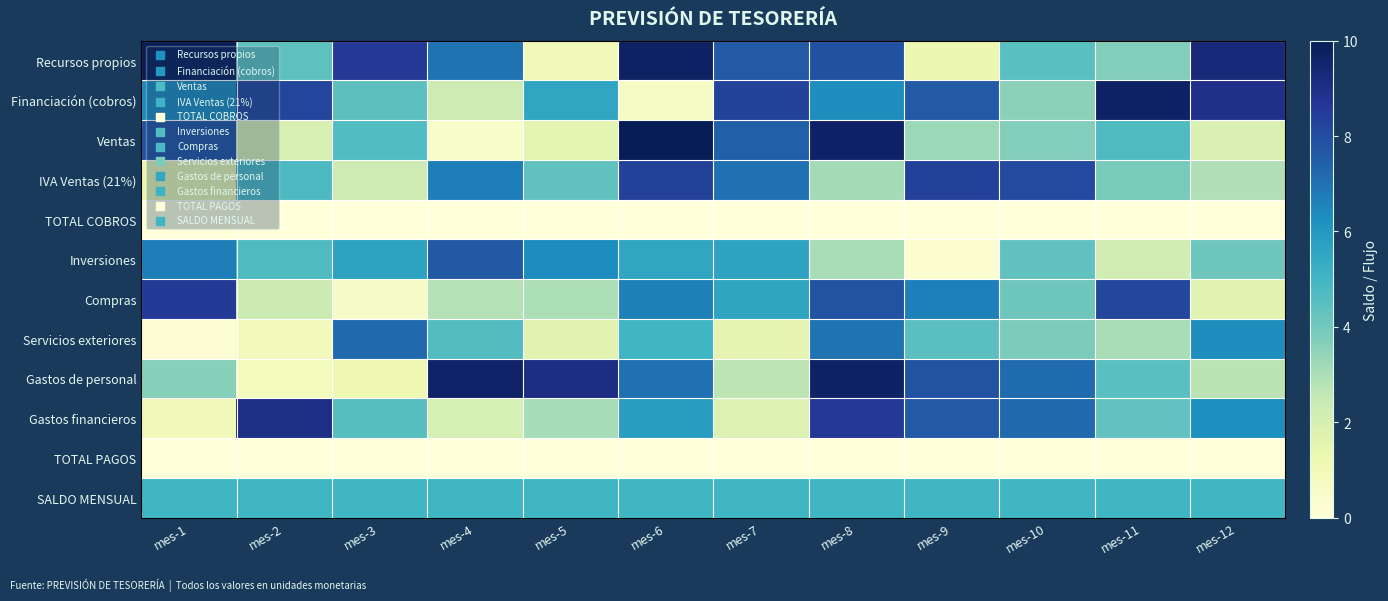

What is the spread (max minus min) of values at mes-11?

9.7